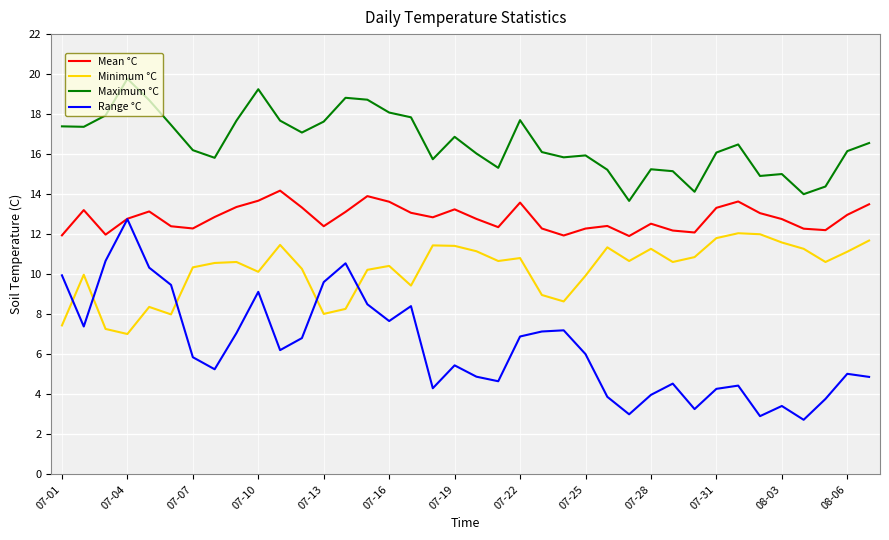

What is the smallest value displayed?

2.7